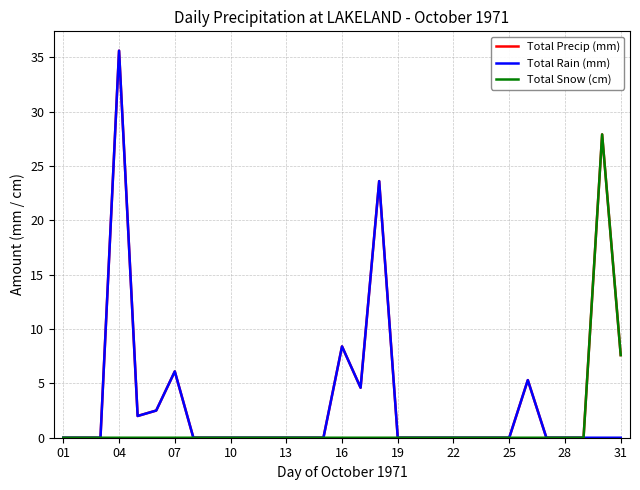

Rank the series by their average value, from highest to lowest.

Total Precip (mm), Total Rain (mm), Total Snow (cm)